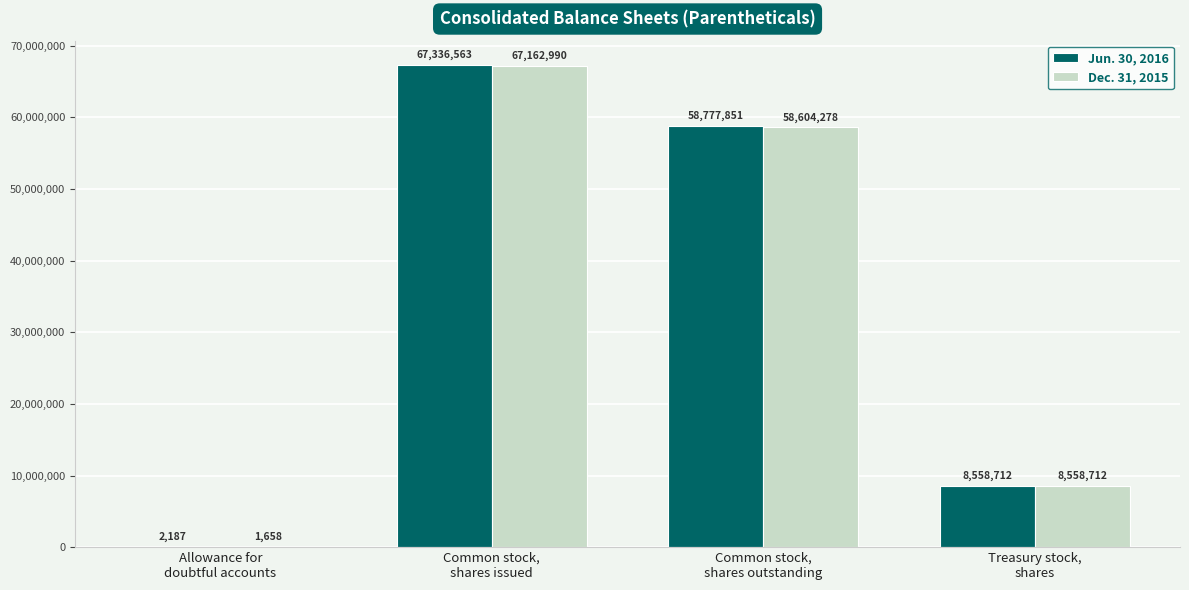

What is the highest value of the Jun. 30, 2016 series?

67336563